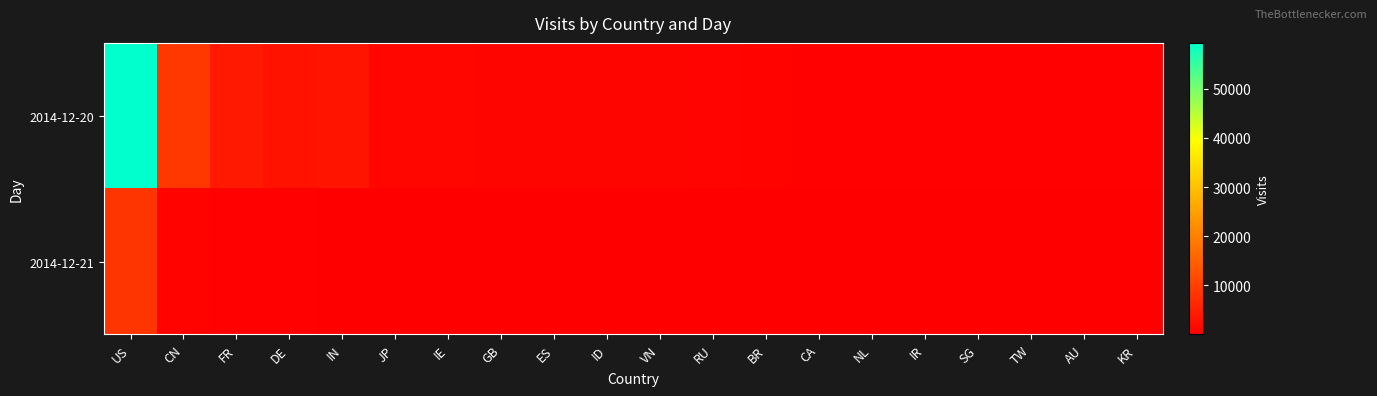

At which category is the sum across all series the highest?

US